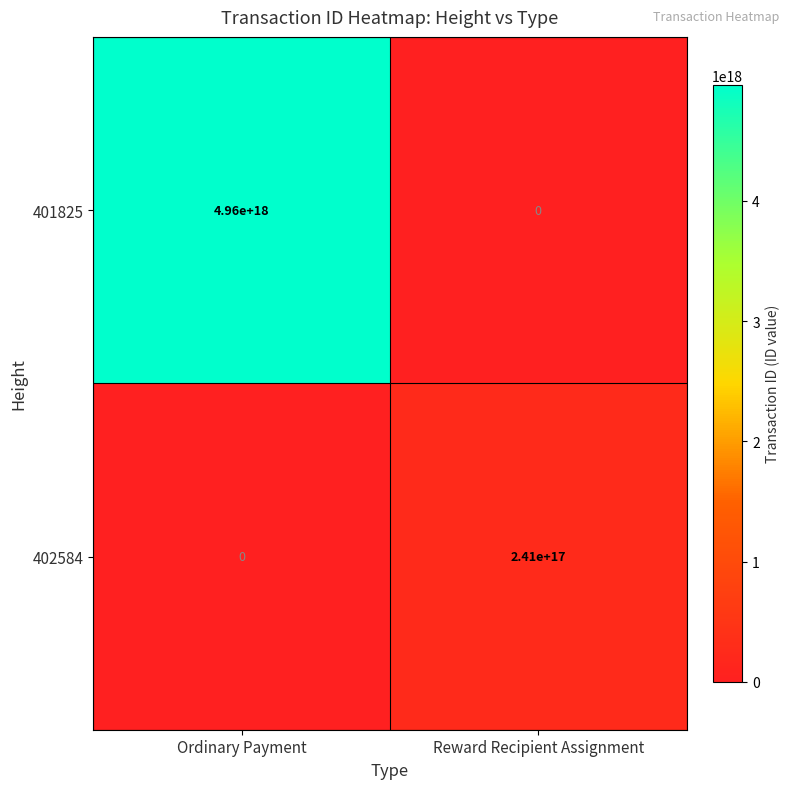

List the series in order of their overall mean, highest first.

401825, 402584